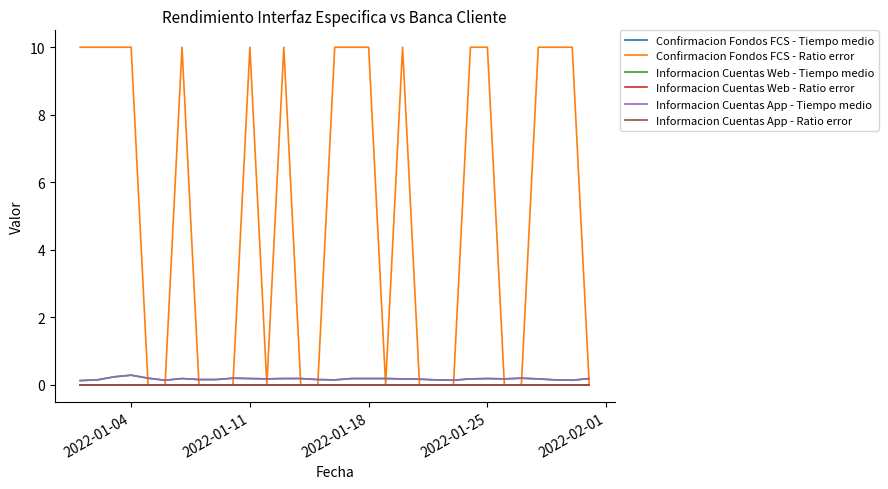

Which series has the largest total across all categories?

Confirmacion Fondos FCS - Ratio error